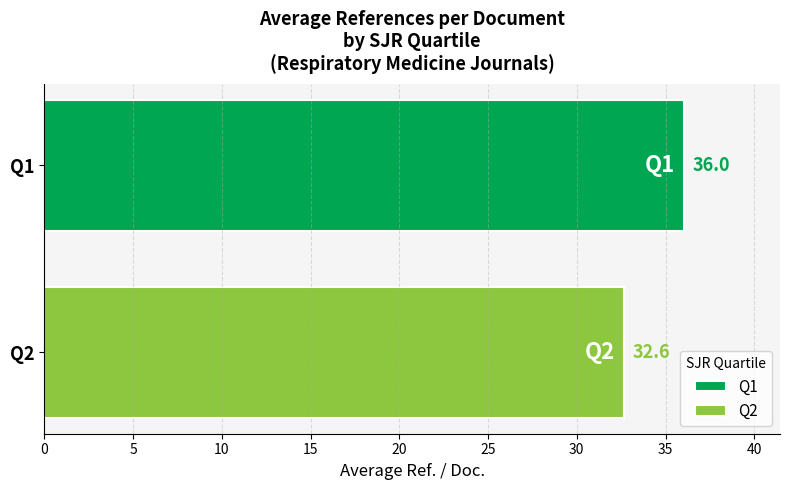

Rank the series by their maximum value, from highest to lowest.

Q1, Q2